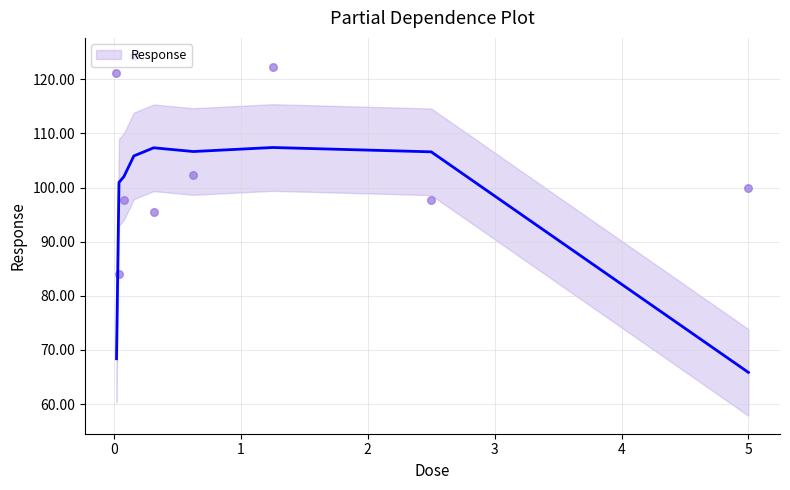

What is the change in value from 0.0390625 to 0.15625?

+40.3